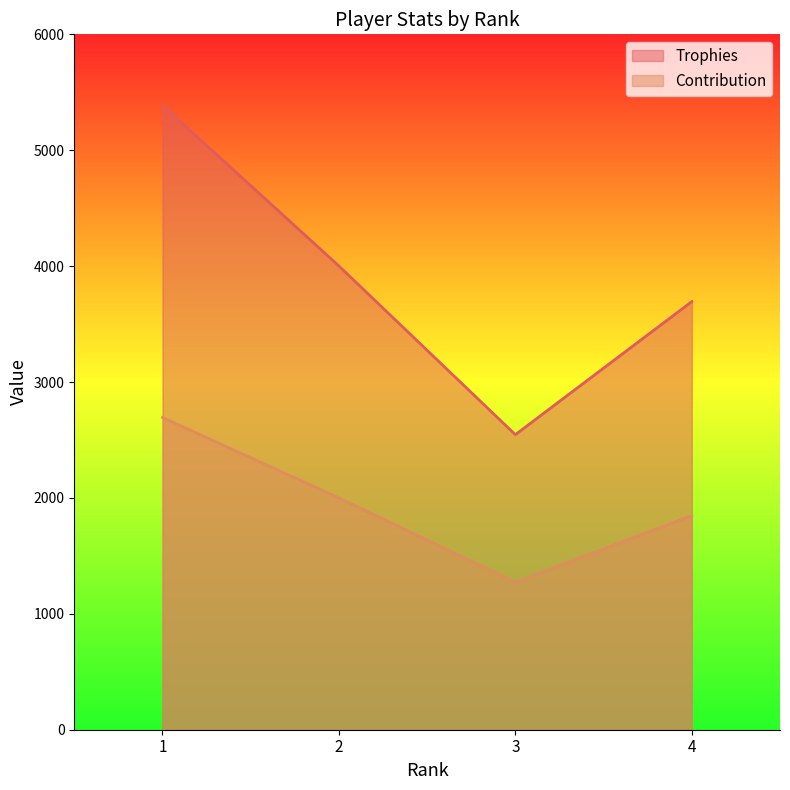

How many lines are shown in the chart?

2